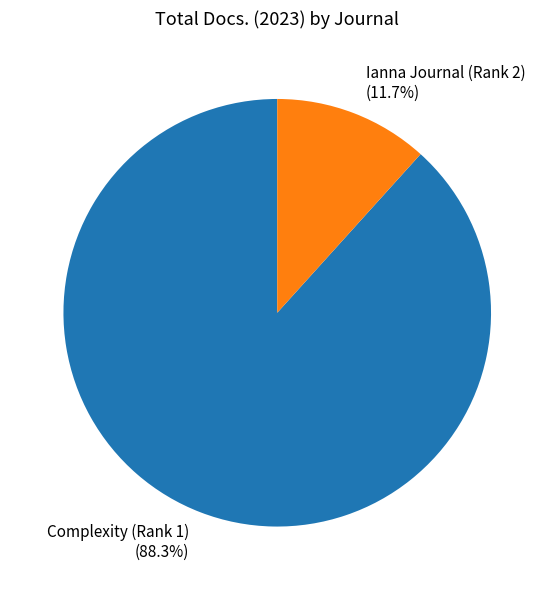

To the nearest percent, what is the difference between the Complexity (Rank 1) and Ianna Journal (Rank 2) slice percentages?

77%